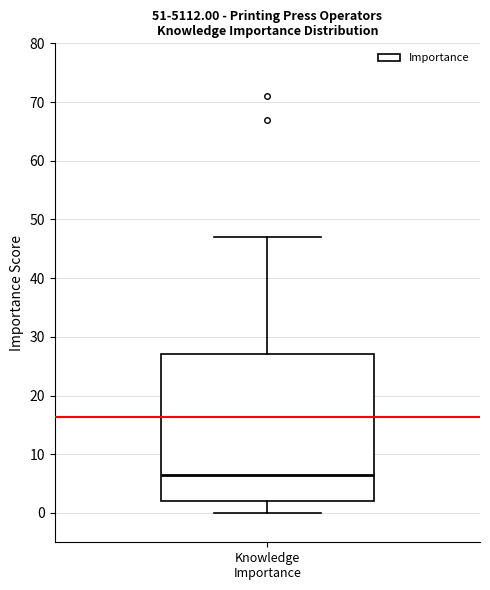

Transcribe this box plot: give where the median line is, the range the box spans, and where the two whiskers end, as read against the y-axis. The values are not printed on the chart, so give them approximately, as read against the axis.

median 7, box 2 to 27, whiskers 0 to 47